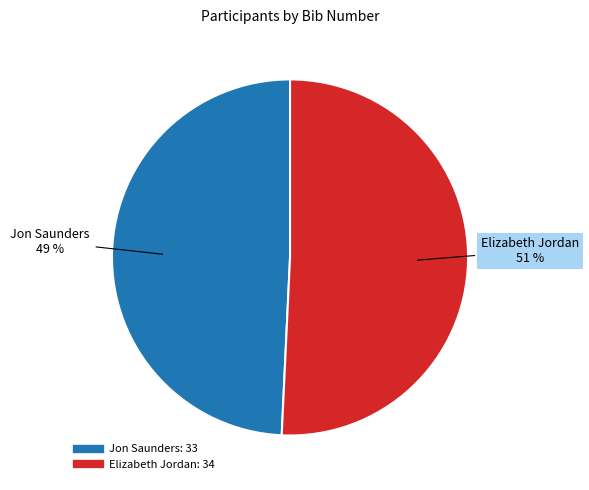

Approximately how many times larger is the value at Jon Saunders compared to Elizabeth Jordan?

1.0